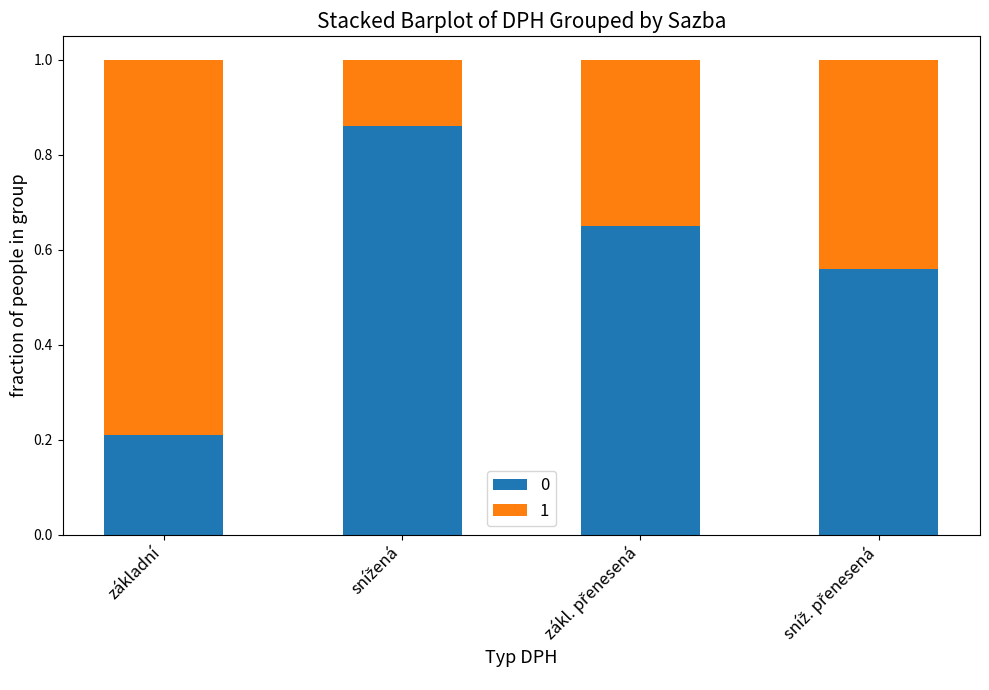

The 0 series shows 0.2 at základní. True or false?

True